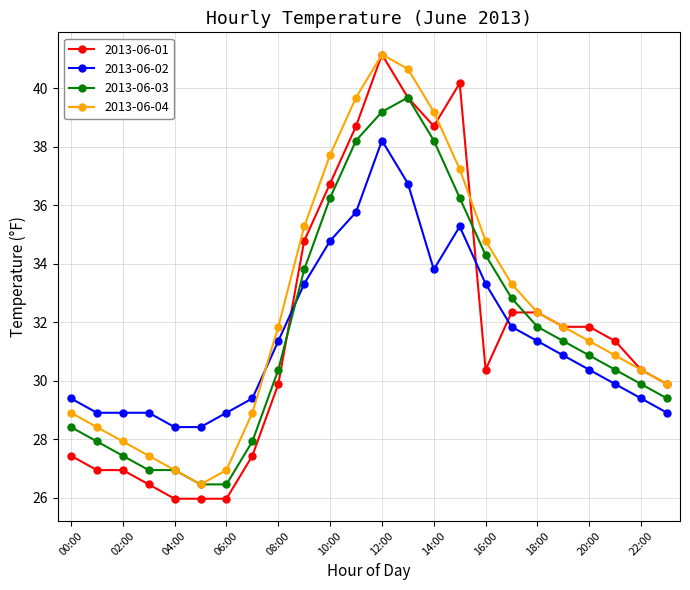

What are all the series names shown in the legend?

2013-06-01, 2013-06-02, 2013-06-03, 2013-06-04